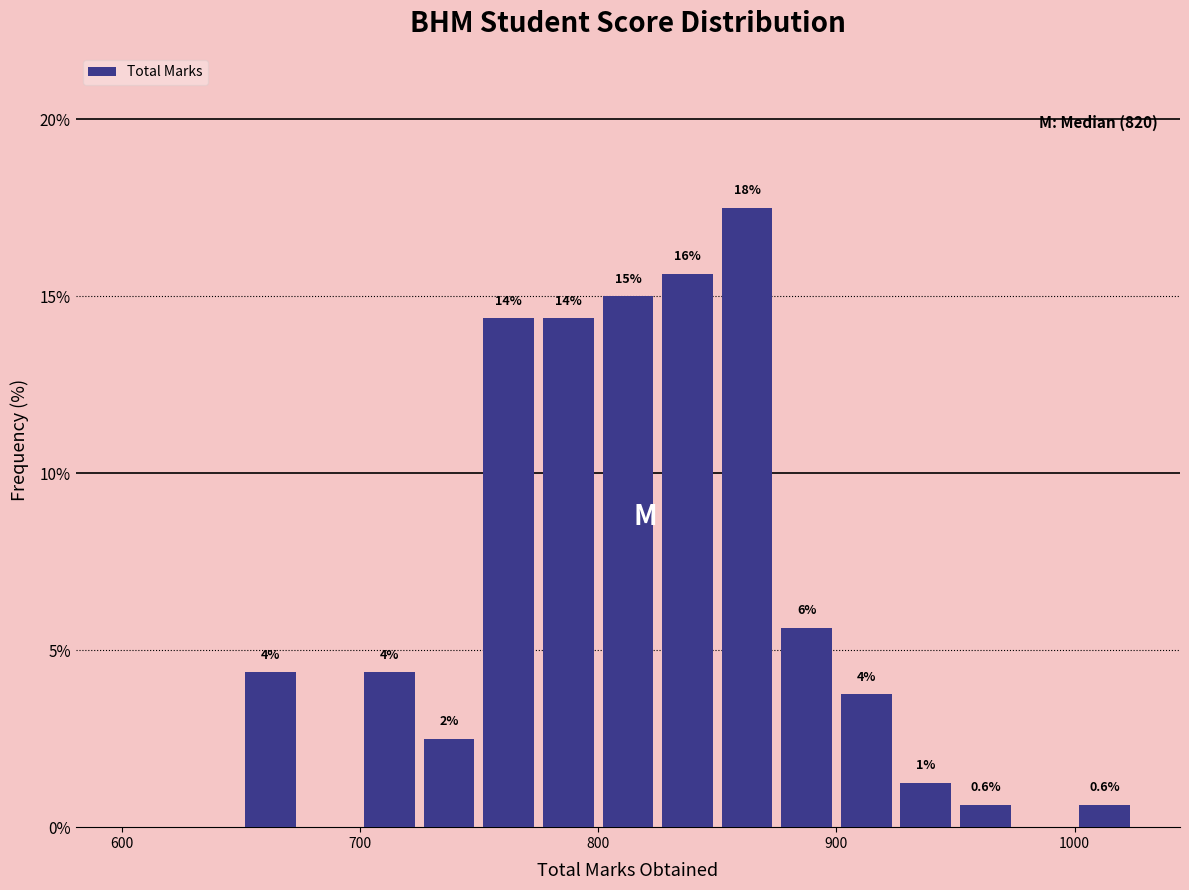

Around what value on the x-axis is the tallest bar? Give the approximate position of its centre, as read against the axis.

860